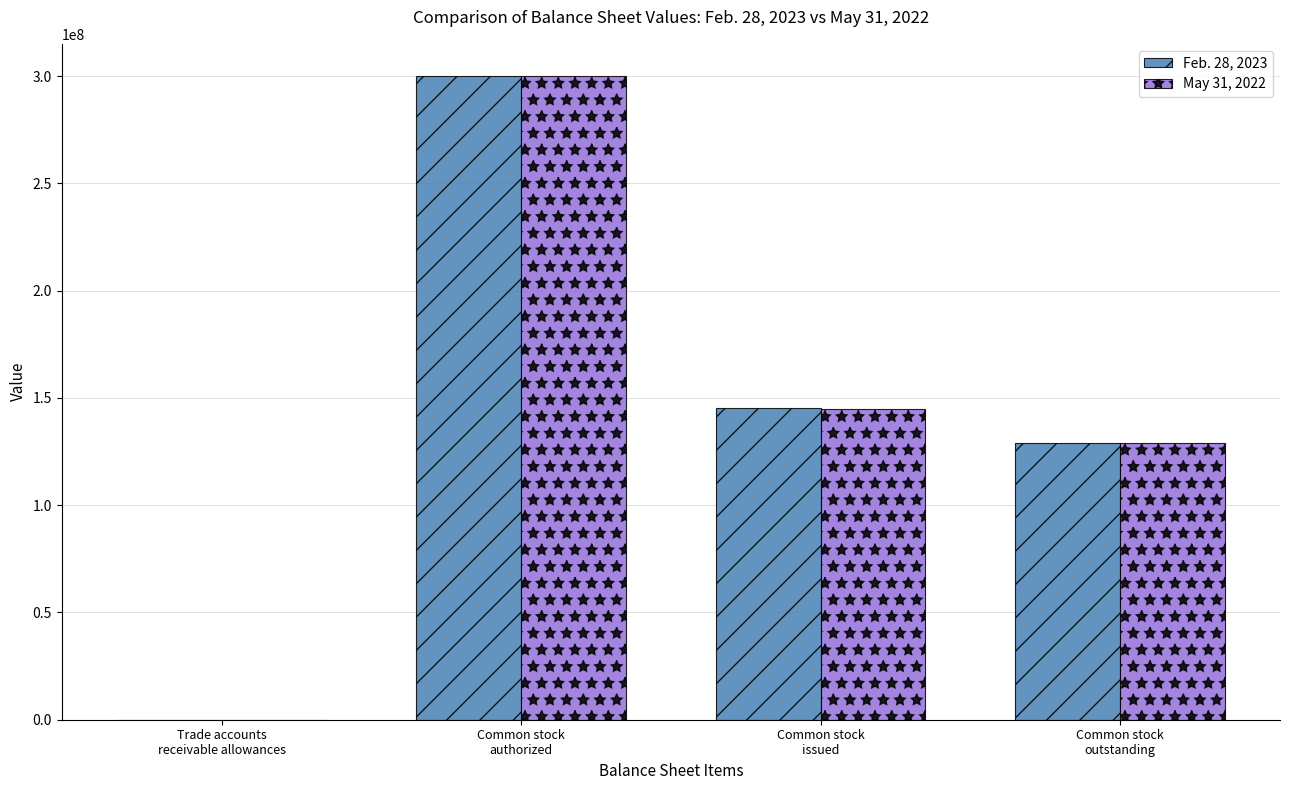

How many groups of bars are there?

4